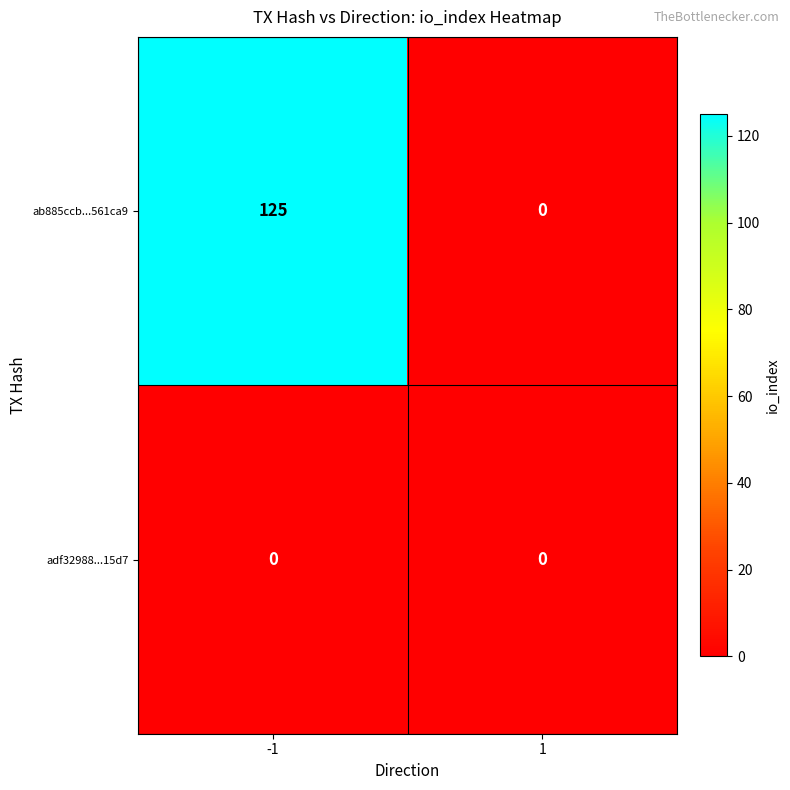

The value of adf32988...15d7 at -1 is 0. True or false?

True